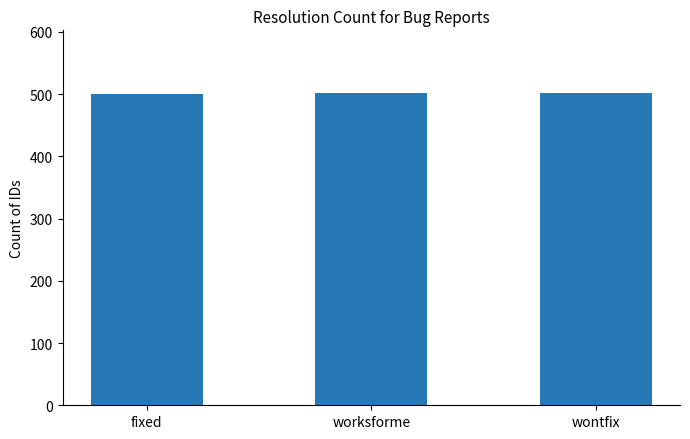

What is the smallest value displayed?

500